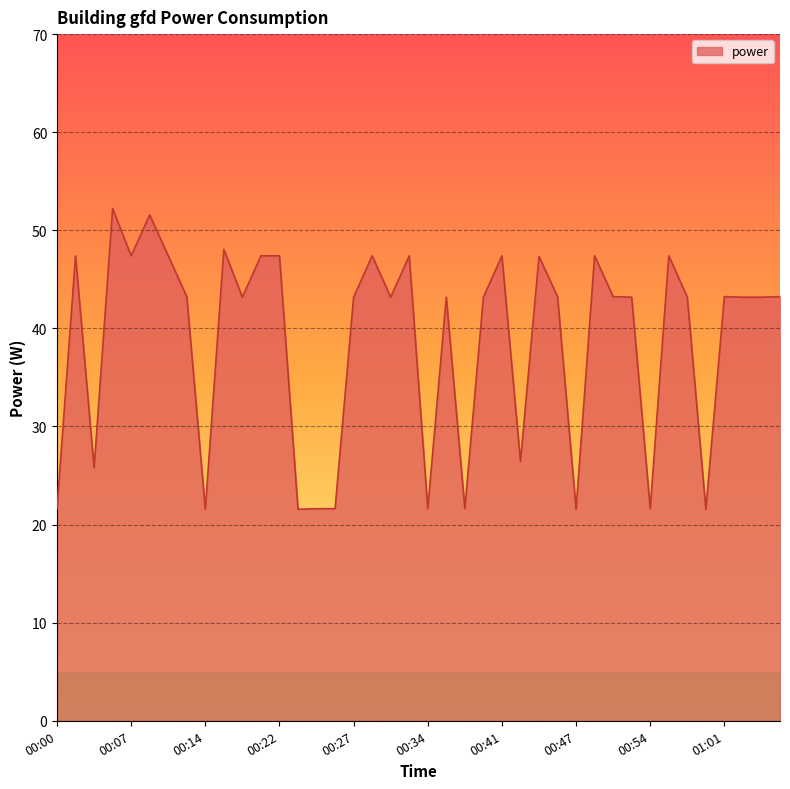

What is the greatest value displayed?

52.2